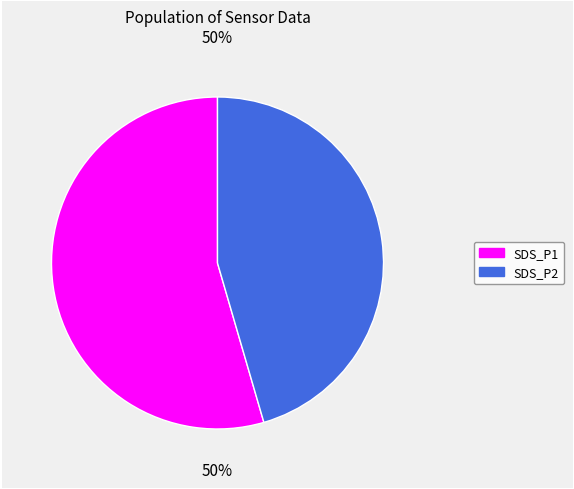

Does 3 account for over 50% of the chart?

No